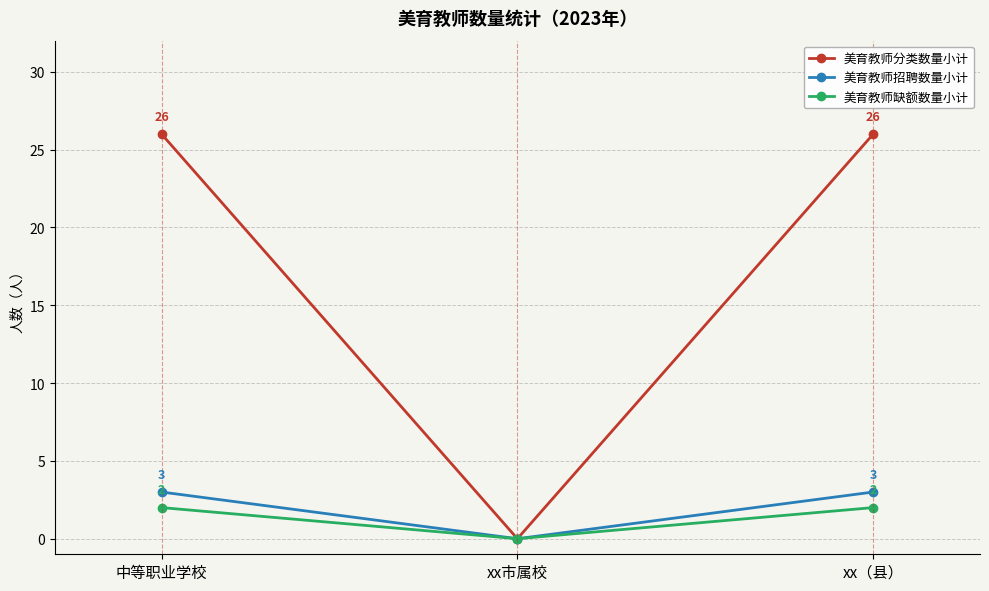

Reading left to right, extract all data points from this chart.

美育教师分类数量小计: 26	0	26
美育教师招聘数量小计: 3	0	3
美育教师缺额数量小计: 2	0	2